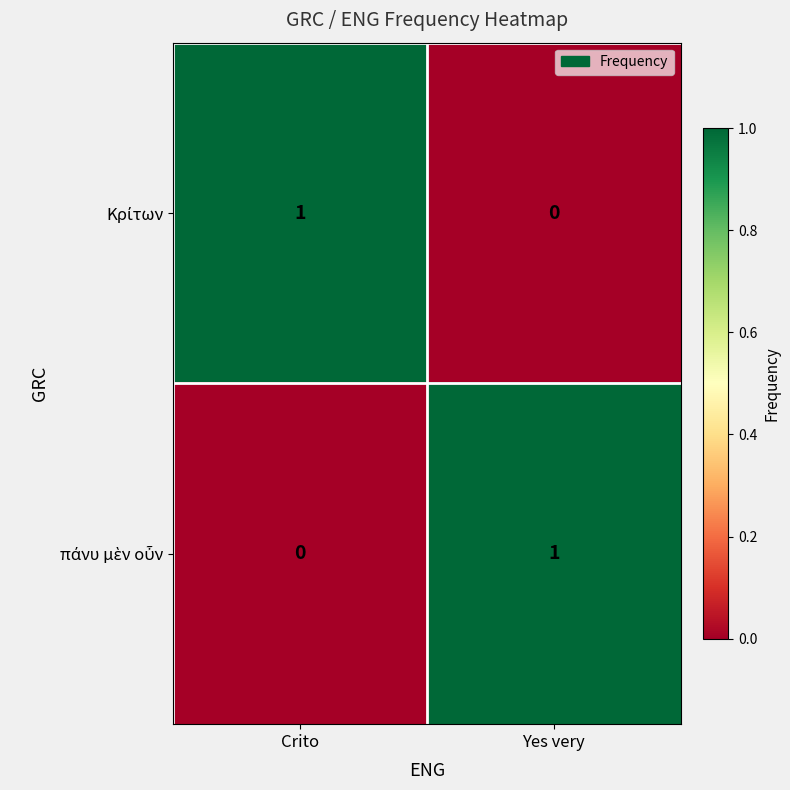

How many series are shown in this chart?

2